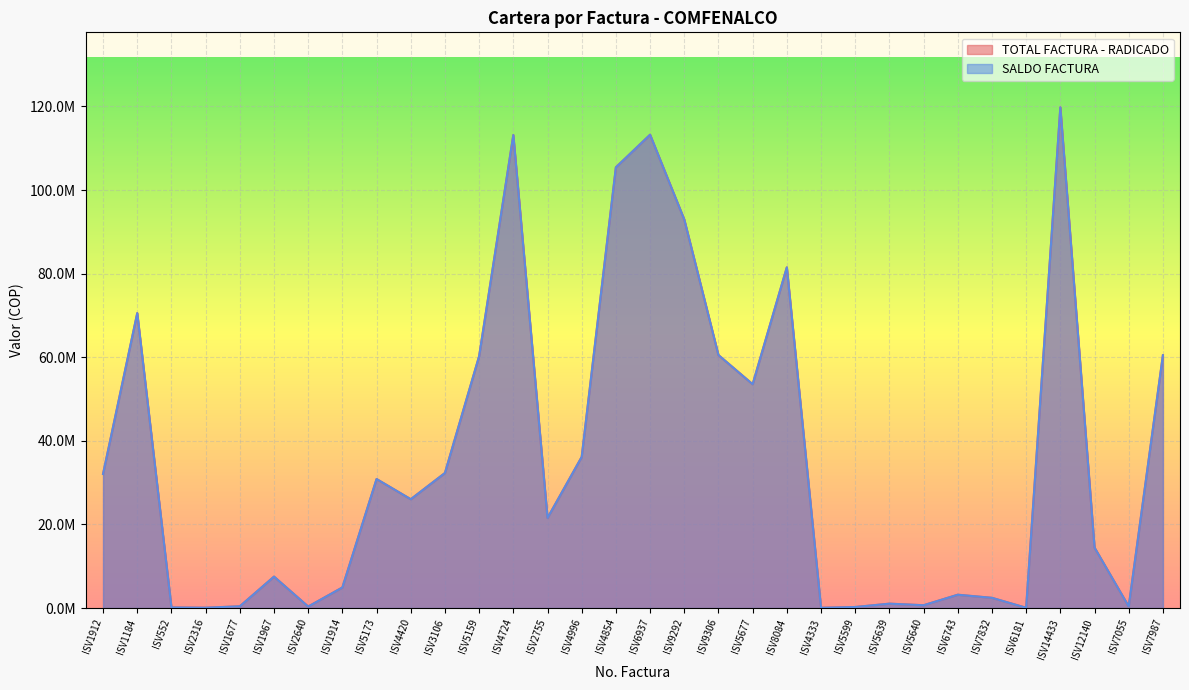

How many lines are shown in the chart?

2